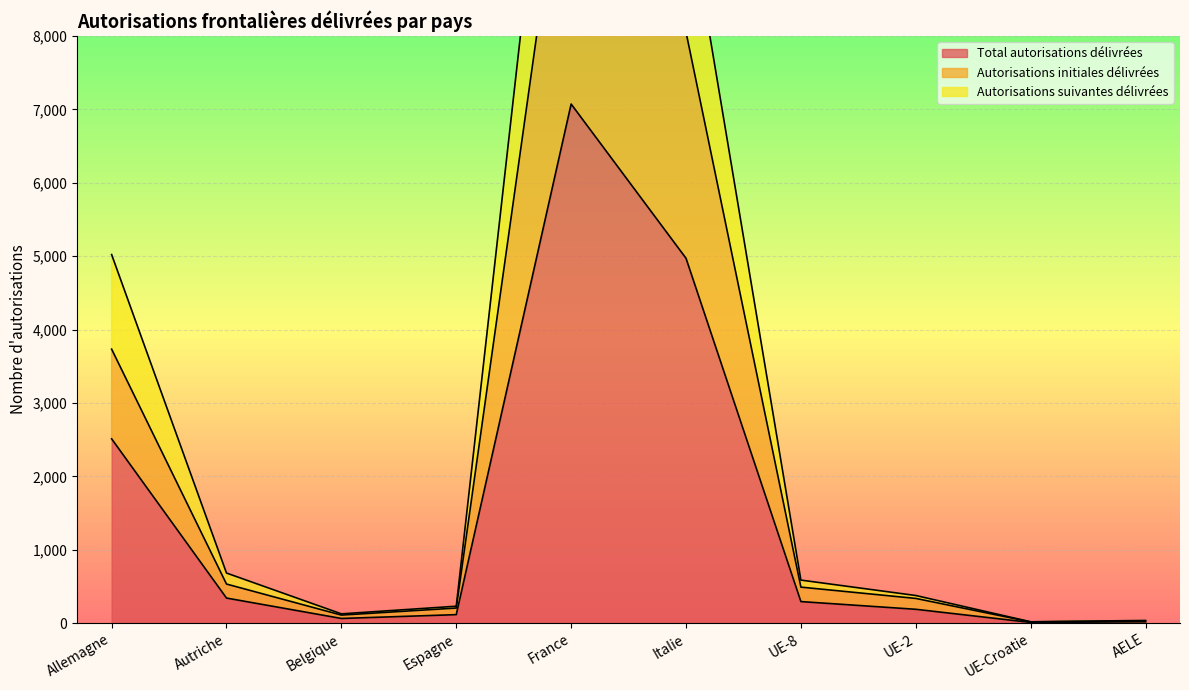

Is the value of Autorisations suivantes délivrées at Allemagne greater than the value of Total autorisations délivrées at Italie?

Yes